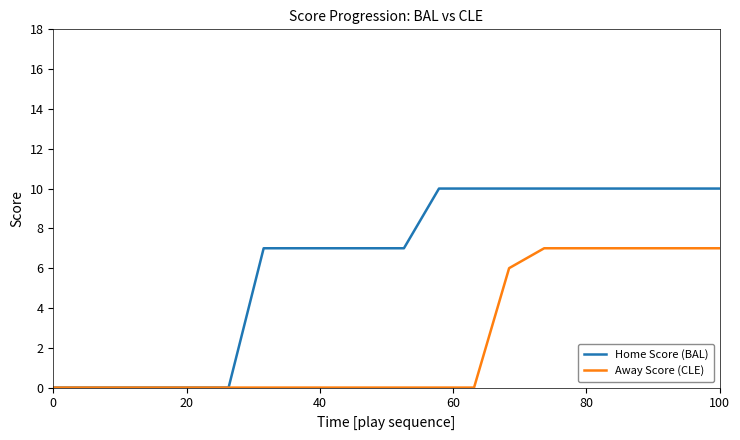

Which series has the largest total across all categories?

Home Score (BAL)